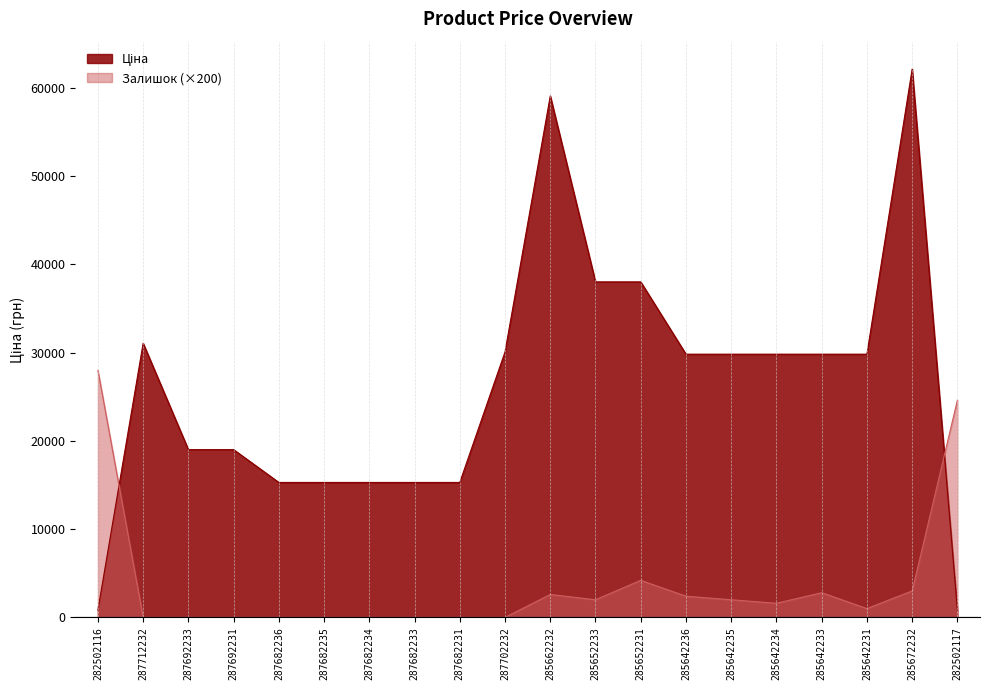

At 285642231, list the series in order from largest to smallest.

Ціна, Залишок